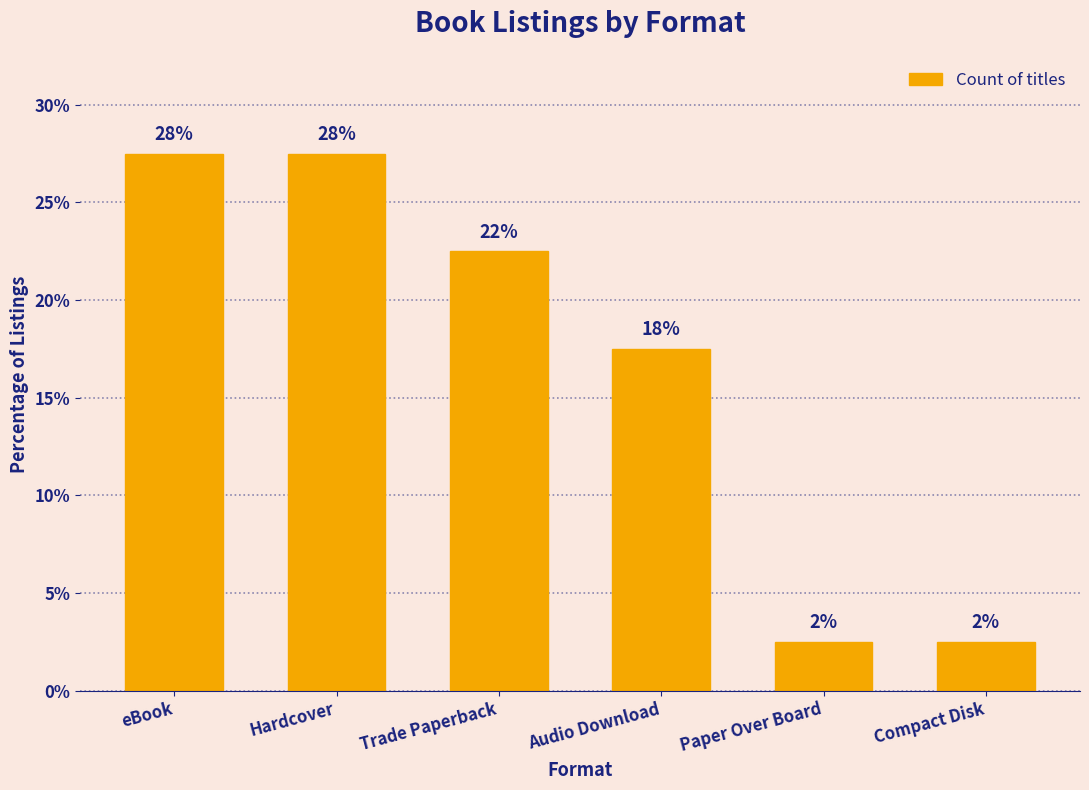

How many bars are there in total?

6